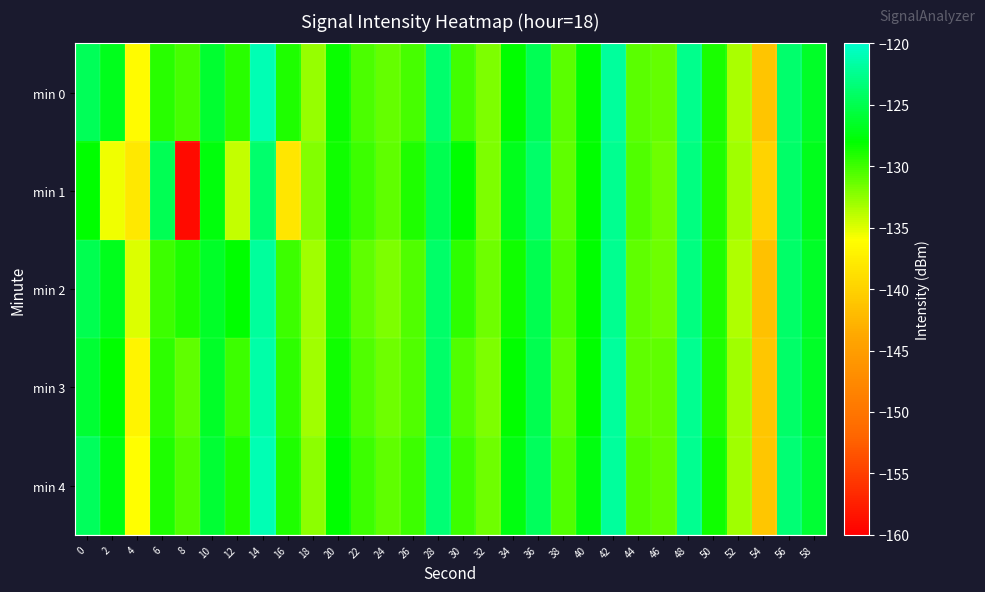

Reading left to right, what are all the values shown in this chart?

min 0: 0=-124.6	2=-126.9	4=-136.3	6=-129.3	8=-130.2	10=-126.2	12=-129.3	14=-121.0	16=-129.0	18=-132.7	20=-128.4	22=-130.4	24=-131.1	26=-130.3	28=-123.8	30=-130.1	32=-131.9	34=-128.1	36=-124.7	38=-130.8	40=-127.9	42=-122.0	44=-130.9	46=-131.2	48=-122.6	50=-128.9	52=-133.3	54=-141.2	56=-123.8	58=-126.5
min 1: 0=-128.0	2=-135.6	4=-138.0	6=-124.8	8=-159.1	10=-127.5	12=-134.2	14=-123.8	16=-138.1	18=-132.0	20=-128.5	22=-130.0	24=-131.0	26=-129.0	28=-125.0	30=-128.0	32=-132.0	34=-127.0	36=-124.0	38=-131.0	40=-128.0	42=-122.5	44=-130.5	46=-131.5	48=-123.0	50=-129.0	52=-133.0	54=-140.0	56=-124.0	58=-127.0
min 2: 0=-125.0	2=-127.0	4=-135.0	6=-130.0	8=-129.0	10=-126.5	12=-128.0	14=-122.0	16=-130.0	18=-133.0	20=-129.0	22=-131.0	24=-132.0	26=-130.5	28=-124.0	30=-129.5	32=-131.5	34=-128.5	36=-125.0	38=-130.5	40=-128.0	42=-122.5	44=-131.0	46=-131.5	48=-123.0	50=-129.0	52=-133.5	54=-141.5	56=-124.0	58=-126.5
min 3: 0=-126.0	2=-128.0	4=-137.0	6=-129.5	8=-131.0	10=-126.5	12=-130.0	14=-121.5	16=-129.5	18=-133.0	20=-128.5	22=-130.5	24=-131.5	26=-130.5	28=-124.0	30=-130.5	32=-132.0	34=-128.0	36=-125.0	38=-131.0	40=-128.0	42=-122.0	44=-131.0	46=-131.0	48=-122.5	50=-129.0	52=-133.0	54=-141.0	56=-124.0	58=-126.5
min 4: 0=-124.5	2=-127.5	4=-136.0	6=-129.0	8=-130.5	10=-126.0	12=-129.0	14=-121.0	16=-129.0	18=-132.5	20=-128.0	22=-130.0	24=-131.0	26=-130.0	28=-123.5	30=-130.0	32=-131.5	34=-127.5	36=-124.5	38=-130.5	40=-127.5	42=-122.0	44=-130.5	46=-131.0	48=-122.5	50=-128.5	52=-133.0	54=-141.0	56=-123.5	58=-126.0